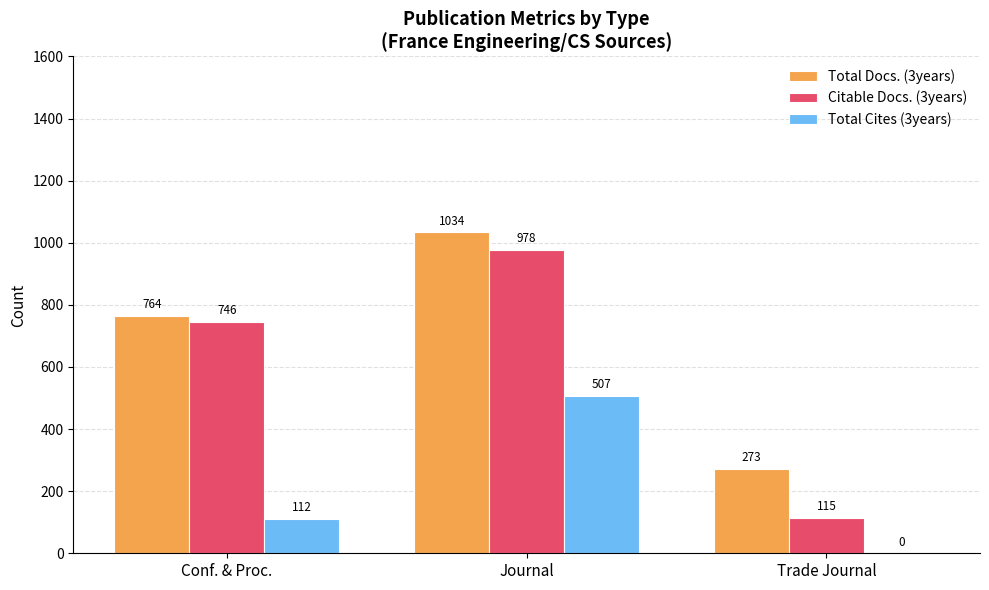

The value of Total Cites (3years) at Journal is 855. True or false?

False